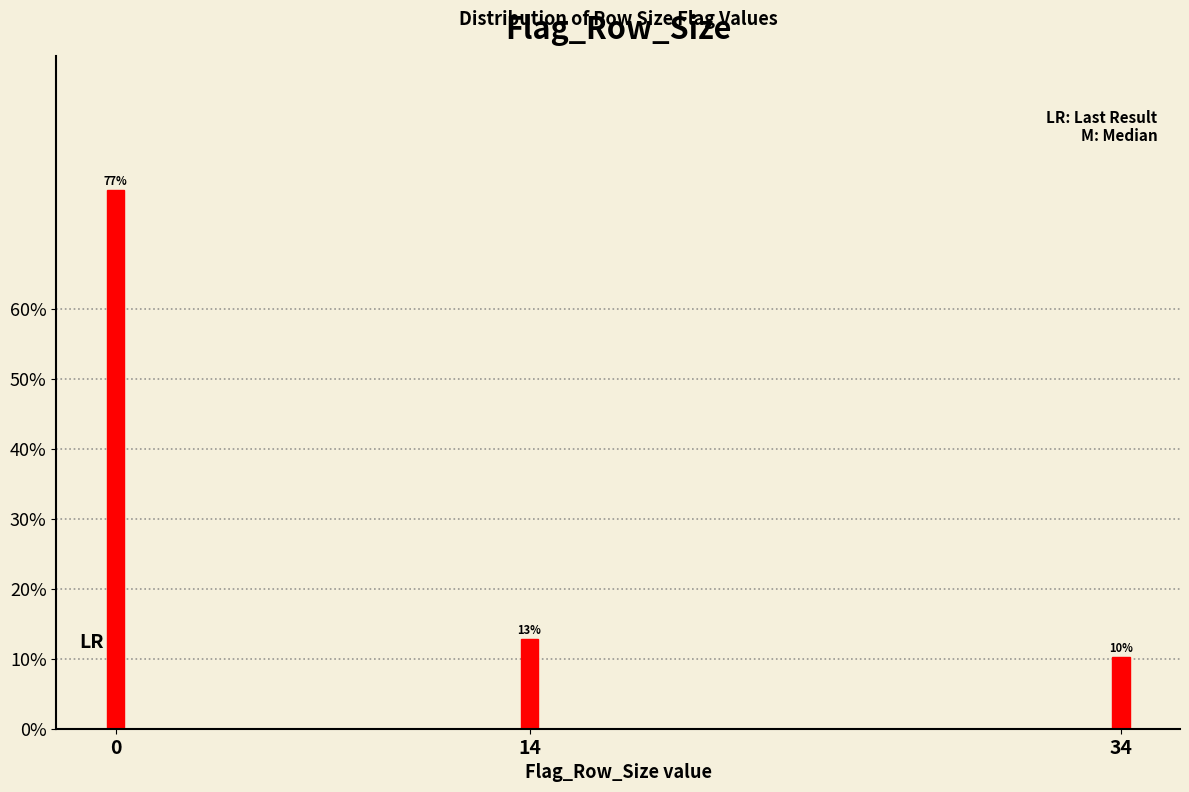

Are the bars horizontal?

No